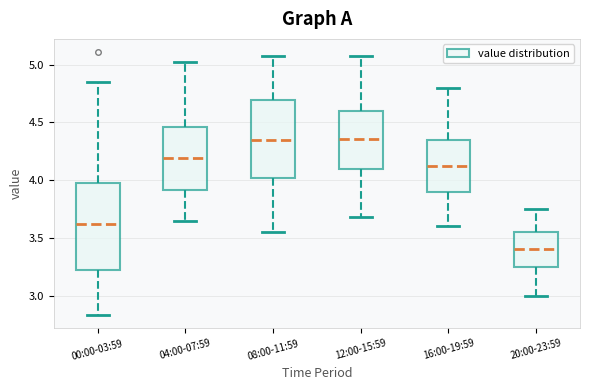

Reading left to right, read every box against the y-axis: the position of its median line, the range the box covers, and the ends of its whiskers. The values are not printed on the chart, so give them approximately, as read against the axis.

00:00-03:59: median 3.60, box 3.25 to 4.00, whiskers 2.85 to 4.85
04:00-07:59: median 4.20, box 3.90 to 4.45, whiskers 3.65 to 5.00
08:00-11:59: median 4.35, box 4.00 to 4.70, whiskers 3.55 to 5.10
12:00-15:59: median 4.35, box 4.10 to 4.60, whiskers 3.70 to 5.10
16:00-19:59: median 4.15, box 3.90 to 4.35, whiskers 3.60 to 4.80
20:00-23:59: median 3.40, box 3.25 to 3.55, whiskers 3.00 to 3.75